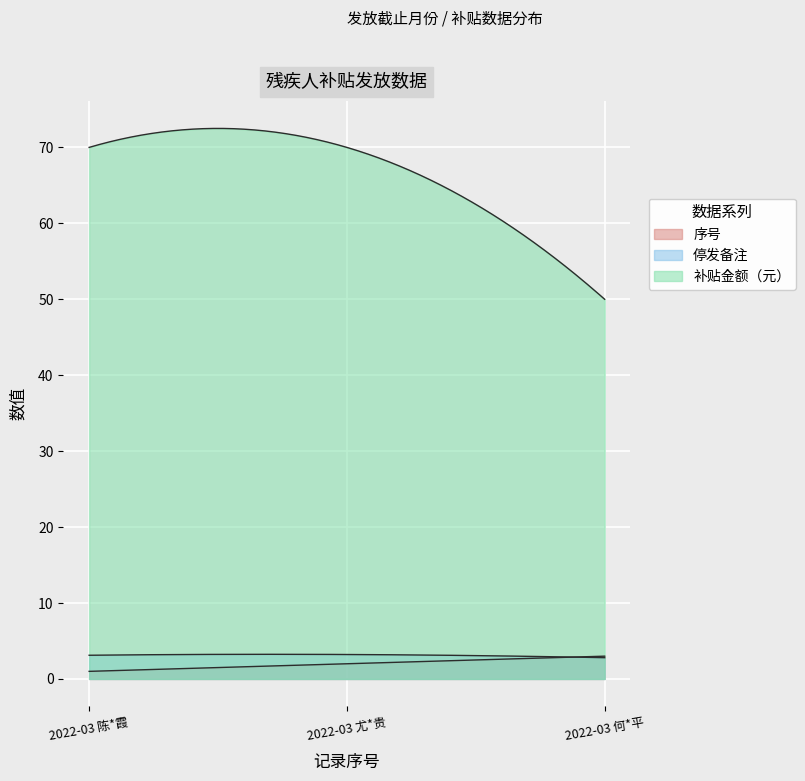

How many data points does each series have?

3